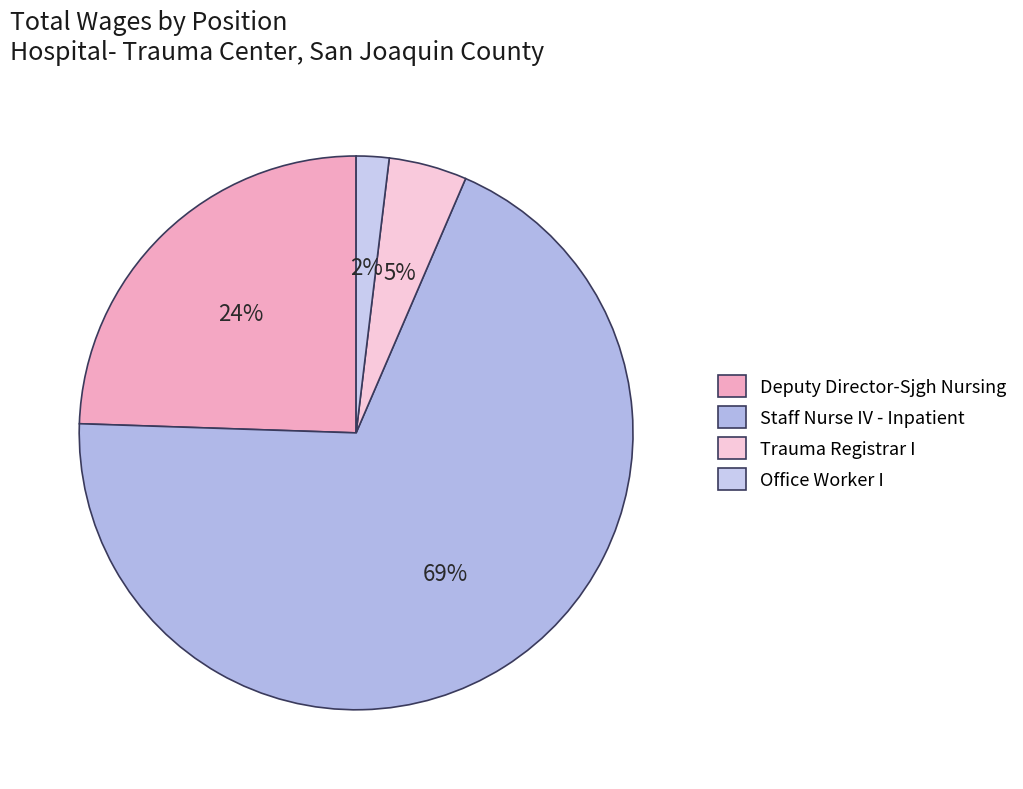

Do Deputy Director-Sjgh Nursing and Office Worker I together represent more than half of the pie?

No